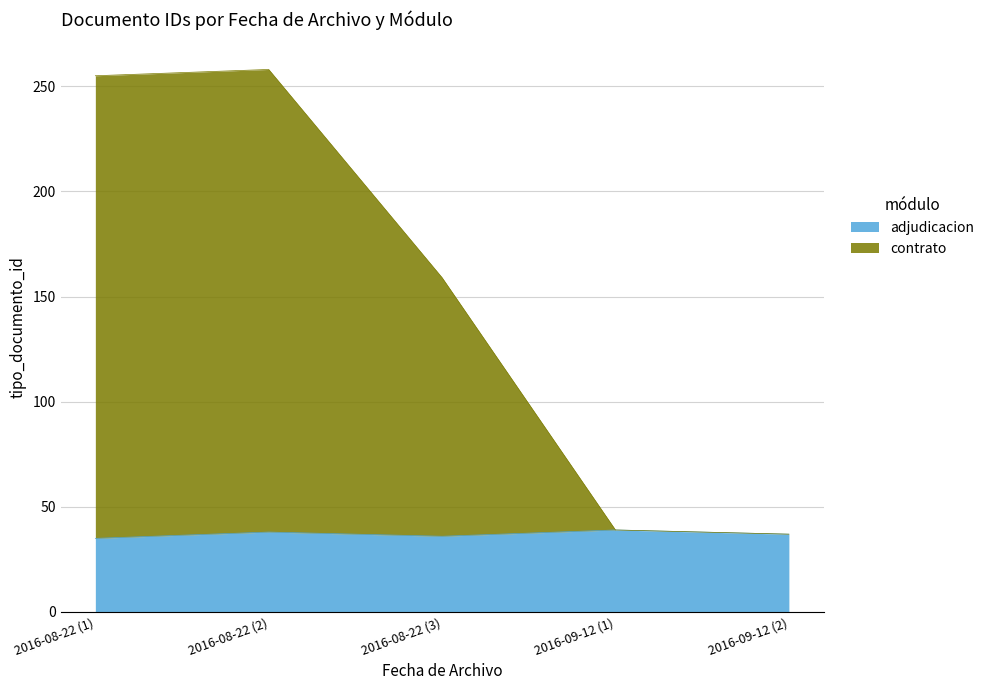

At which label does contrato first exceed 159?

2016-08-22